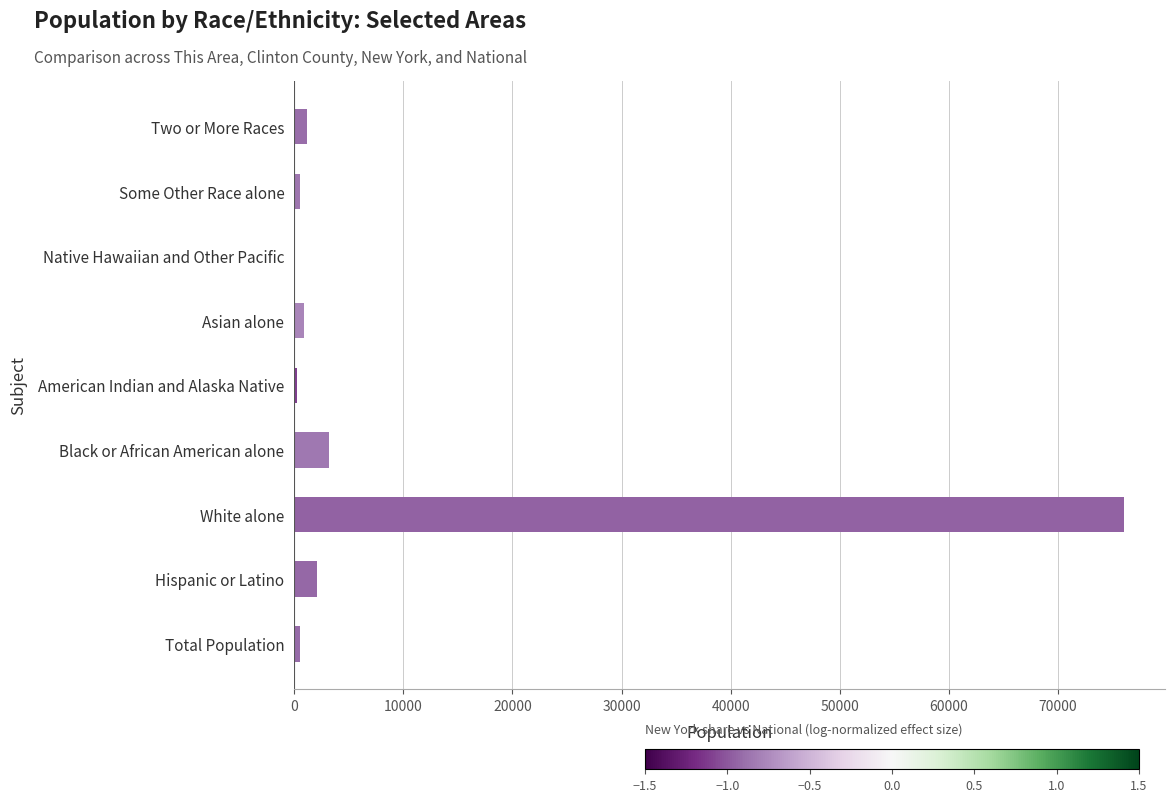

The chart shows a value of 2054 at Hispanic or Latino. True or false?

True